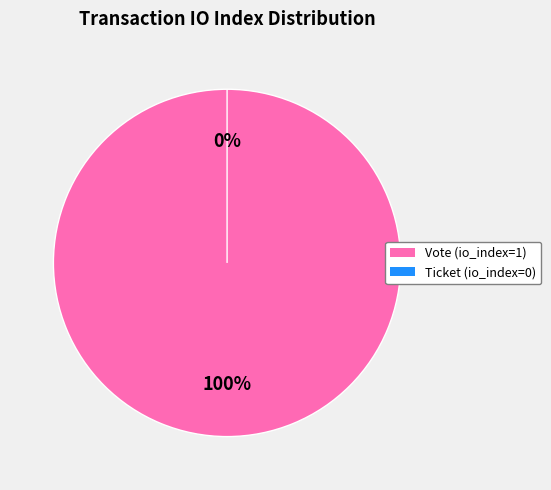

To the nearest percent, what is the difference between the largest and smallest slice percentages?

100%